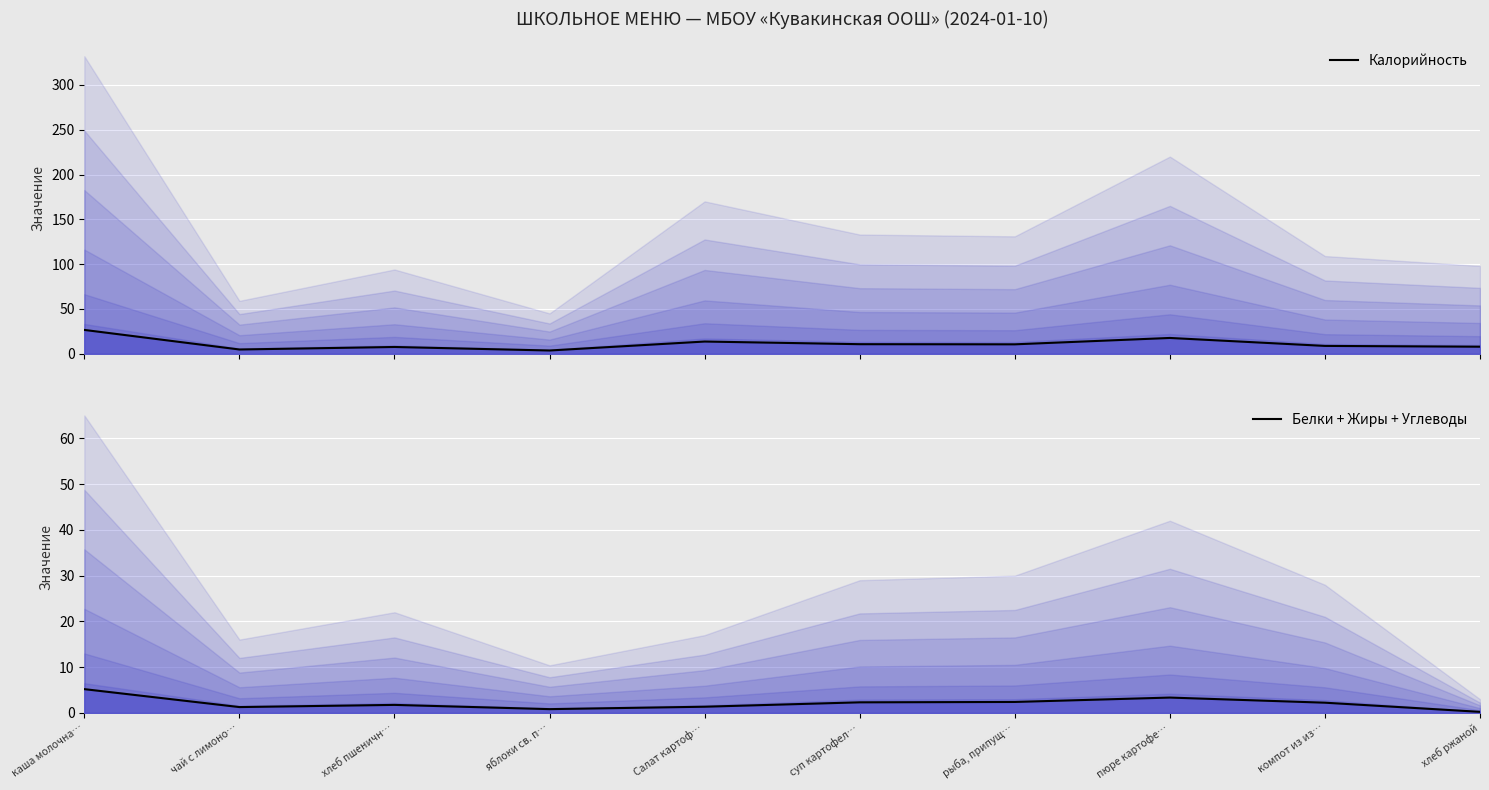

What is the difference between the highest and lowest values at Салат картоф…?

12.2